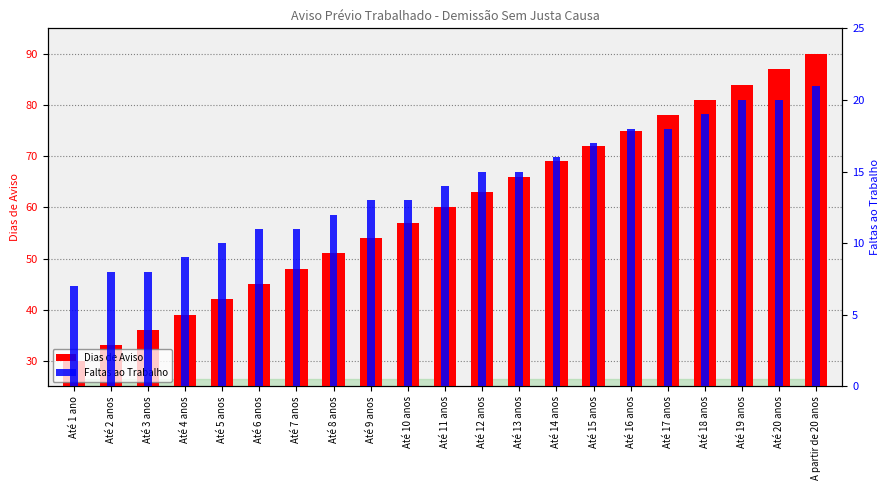

Count the number of data series in this chart.

2